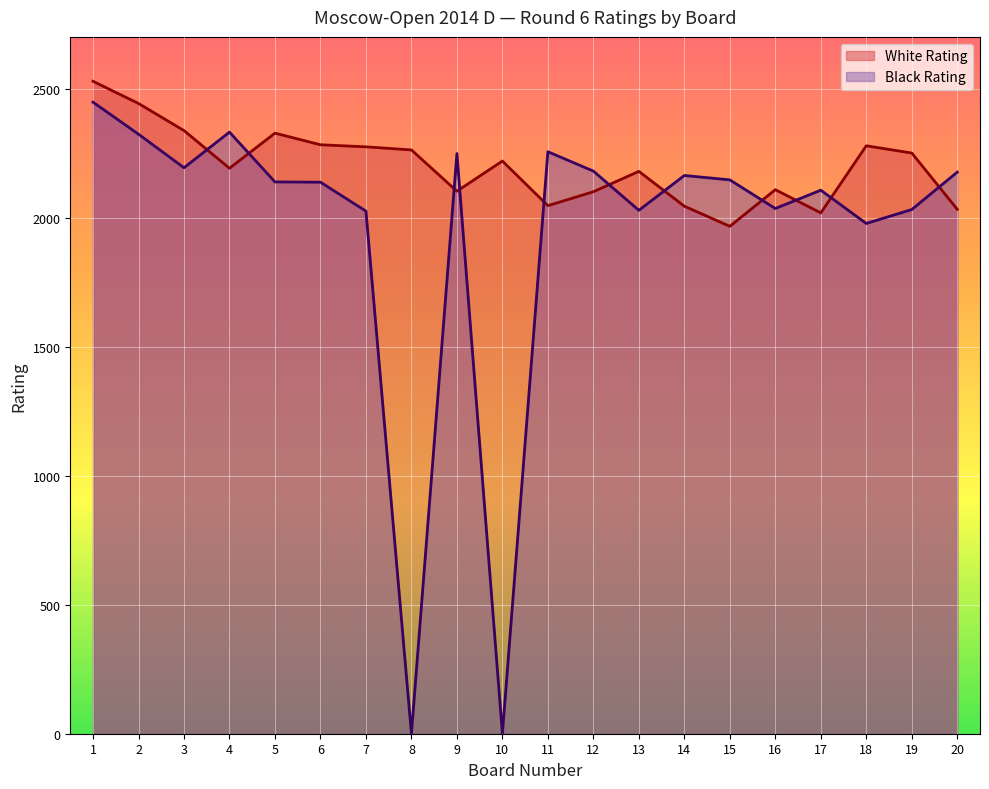

Reading left to right, what are all the values shown in this chart?

White Rating: 2528	2442	2337	2191	2327	2282	2274	2262	2102	2219	2046	2100	2179	2044	1966	2108	2018	2278	2250	2032
Black Rating: 2447	2323	2193	2331	2138	2137	2025	0	2248	0	2255	2180	2028	2163	2146	2035	2106	1977	2031	2176